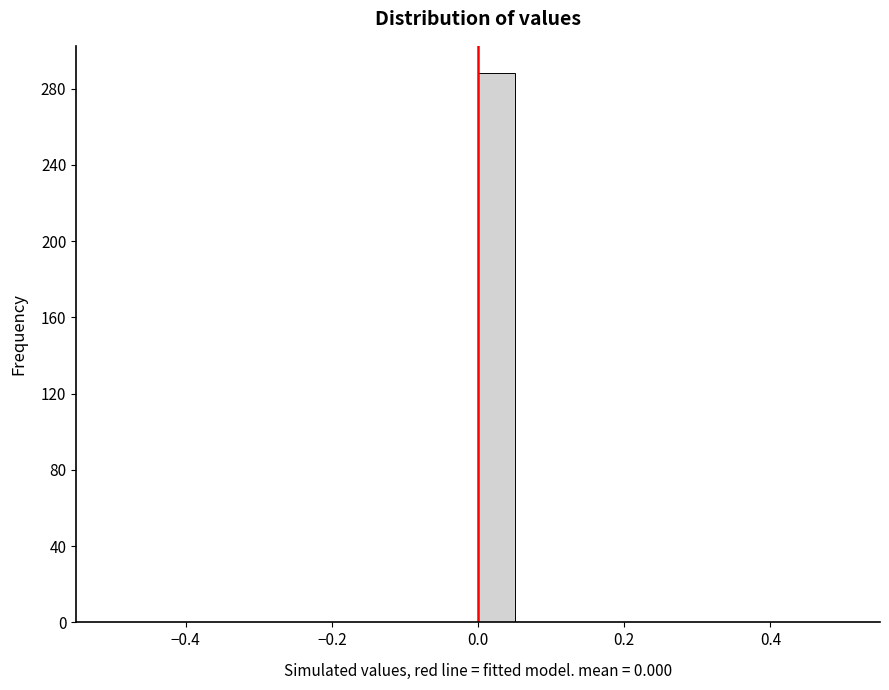

Around what value on the x-axis is the tallest bar? Give the approximate position of its centre, as read against the axis.

0.02